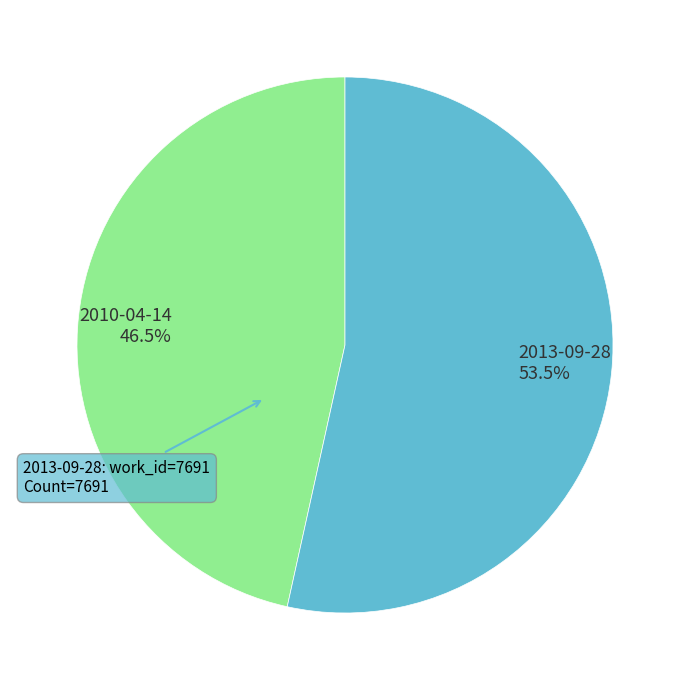

Which category has the smallest portion of the pie?

2010-04-14